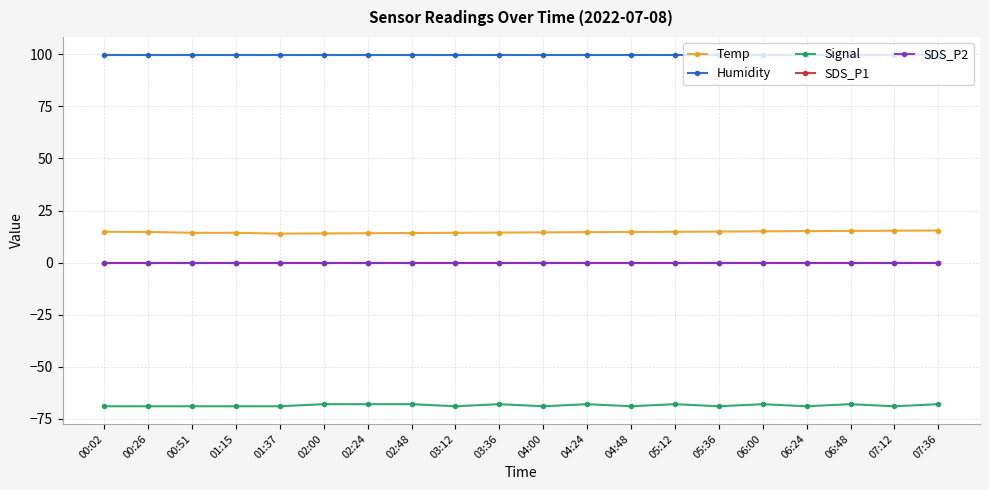

Which category has the highest value in the SDS_P1 series?

00:02